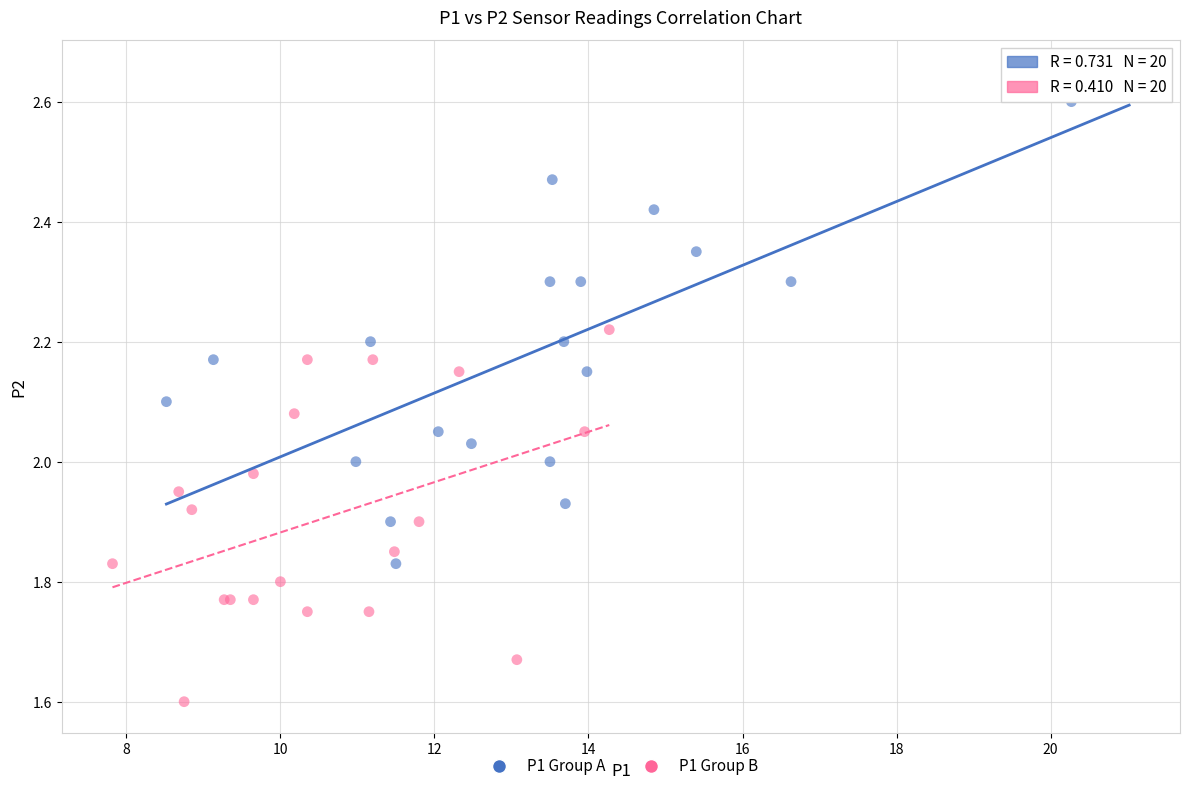

Which series reaches the maximum Y coordinate?

P1 Group A